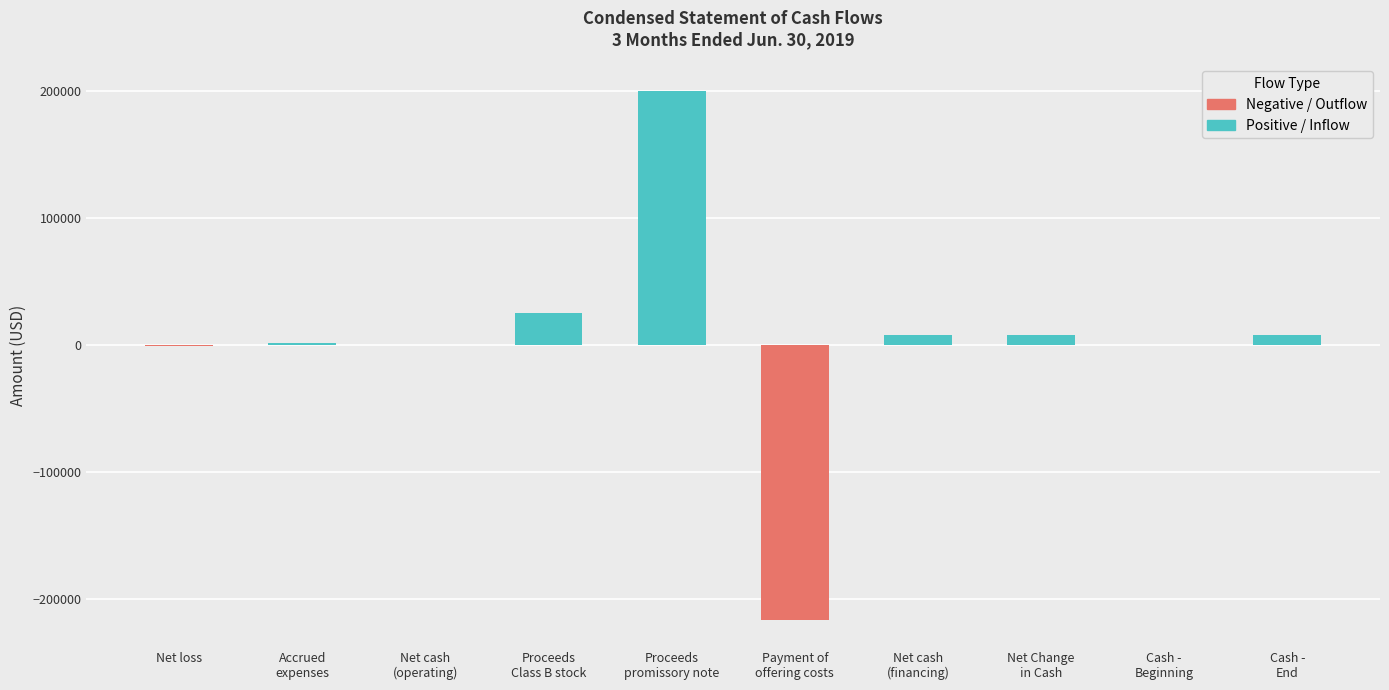

Between Proceeds from issuance of Class B common stock and Proceeds from promissory note - related party, which is larger?

Proceeds from promissory note - related party